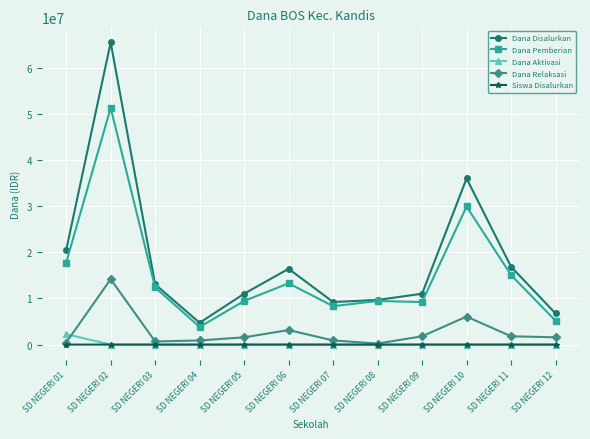

What is the total value across all series at SD NEGERI 12?

13500018